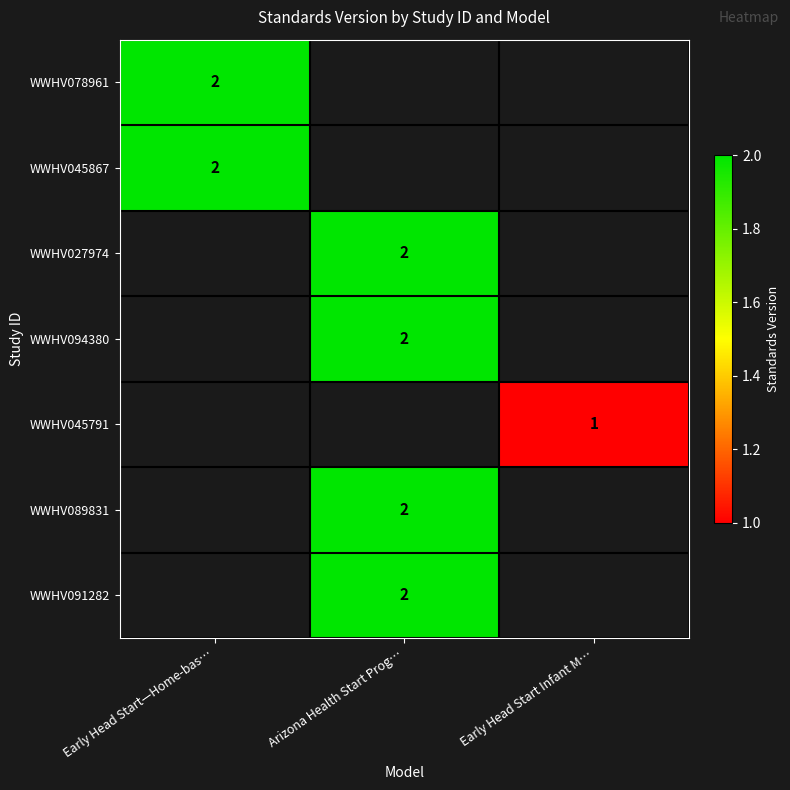

List the labels in order of WWHV089831 value, smallest first.

Early Head Start—Home-bas…, Arizona Health Start Prog…, Early Head Start Infant M…